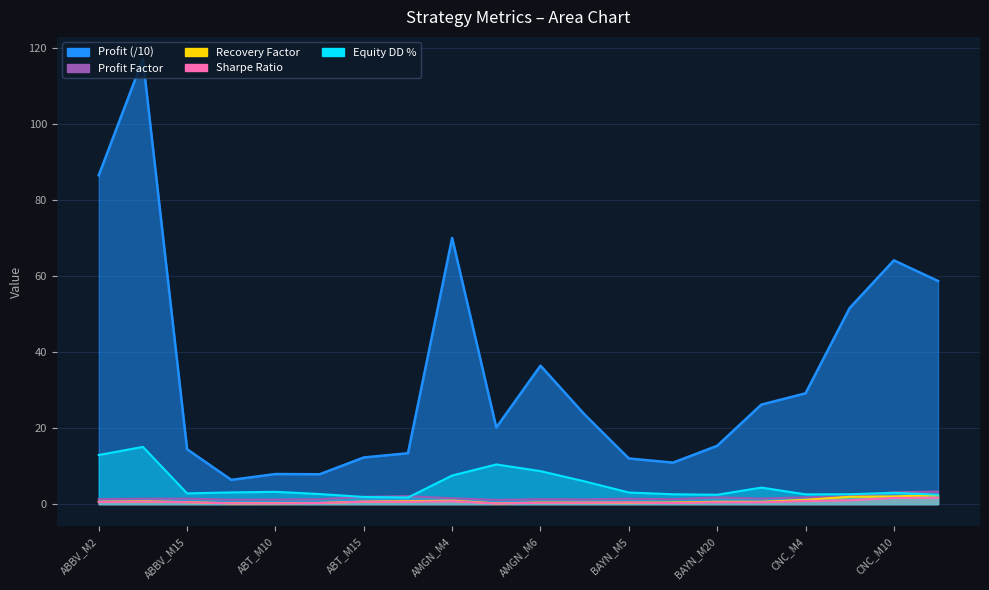

Where is Sharpe Ratio nearest to the value 0?

AMGN_M5